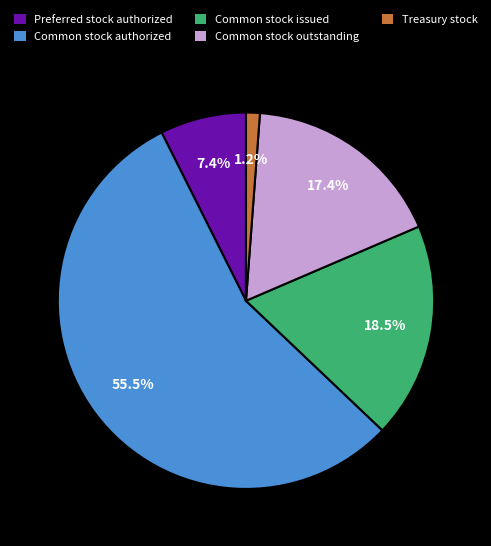

Approximately how many times larger is the value at Common stock issued compared to Common stock authorized?

0.3